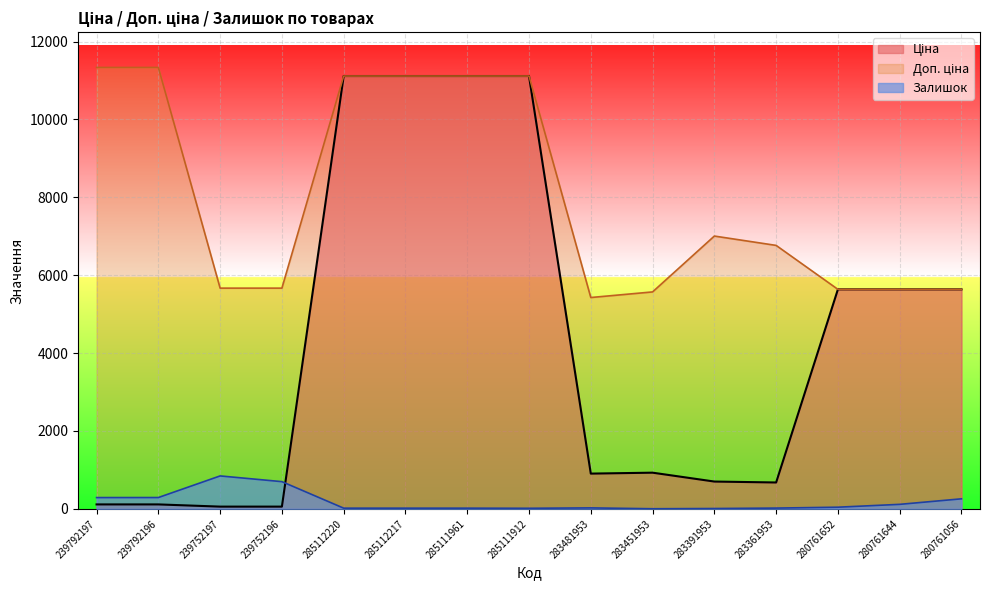

What is the value of the Залишок point at the 11th from the left?

8.0